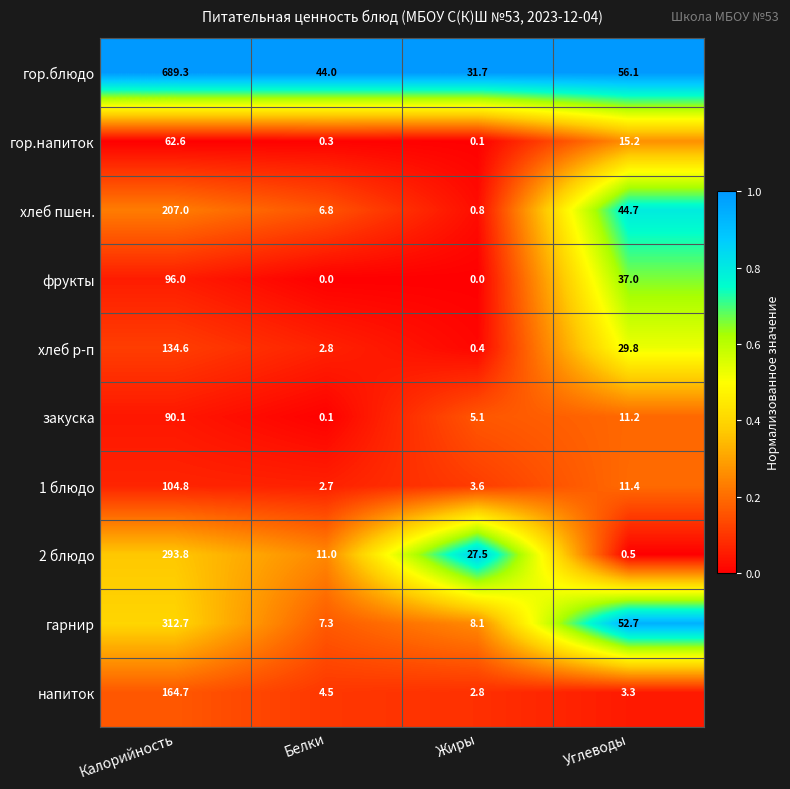

Where is фрукты nearest to the value 48?

Углеводы